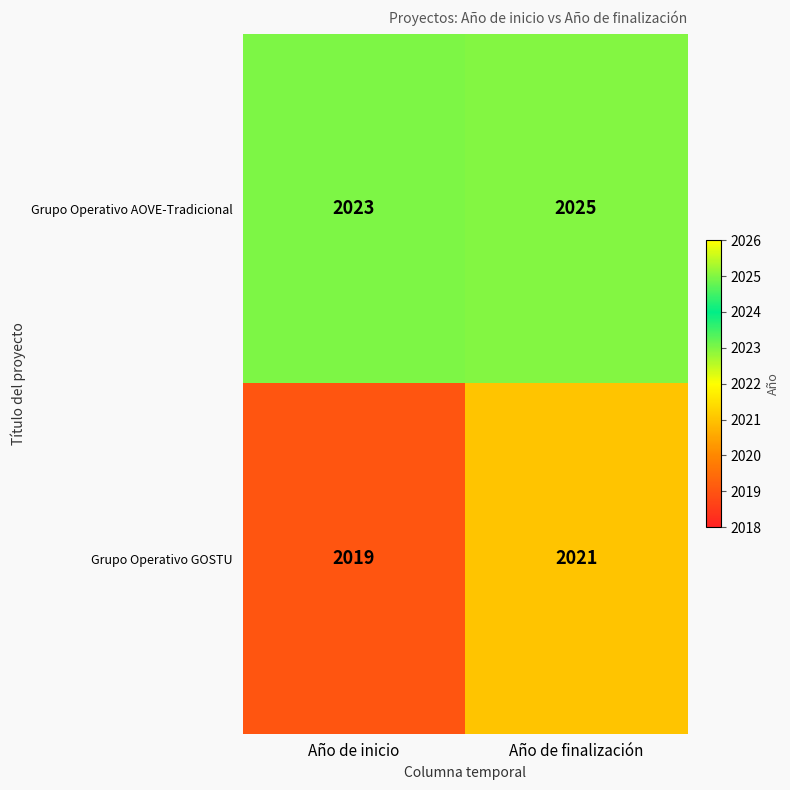

What is the sum of all Grupo Operativo GOSTU values?

4040